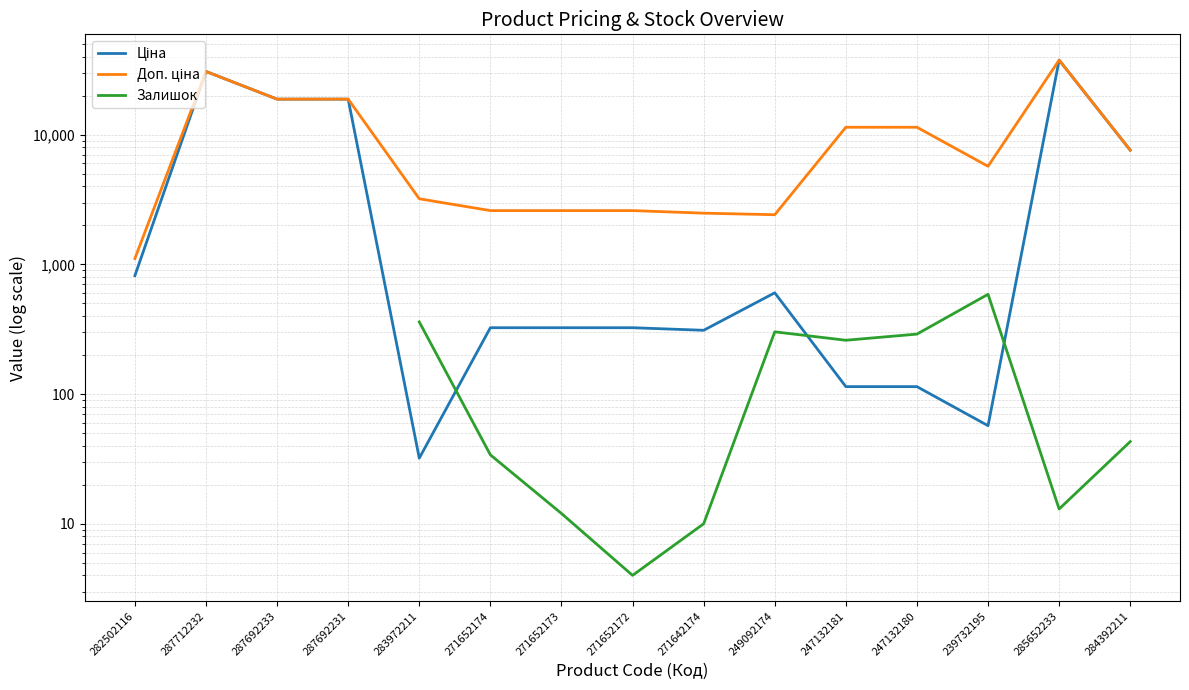

True or false: Залишок has more than 2 interior local peaks.

False